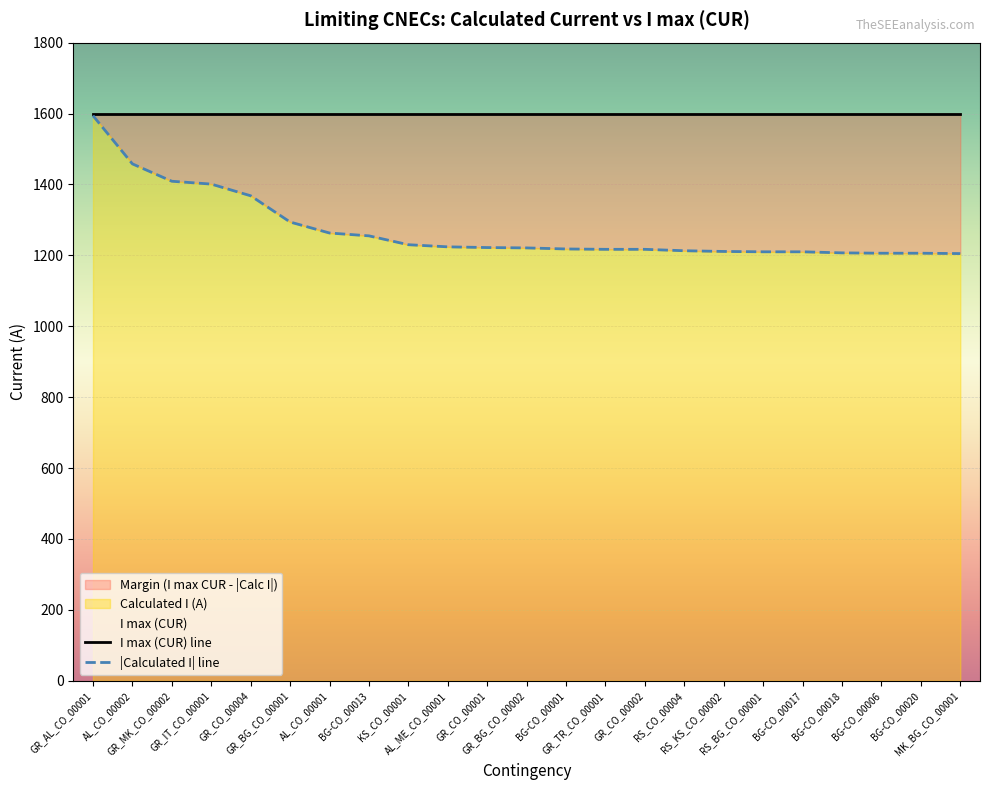

True or false: |Calculated I| line and I max (CUR) line intersect in this chart.

False